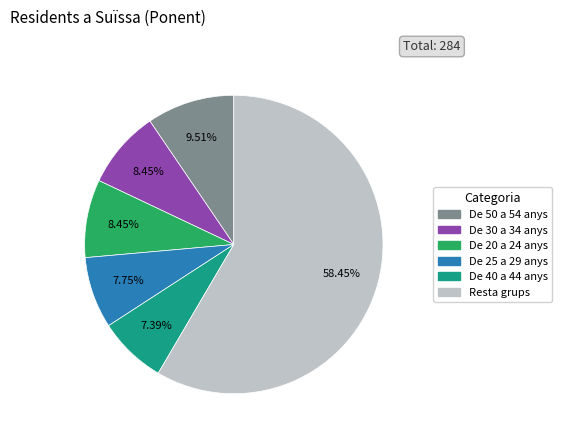

Is there any slice that represents more than half of the pie?

Yes